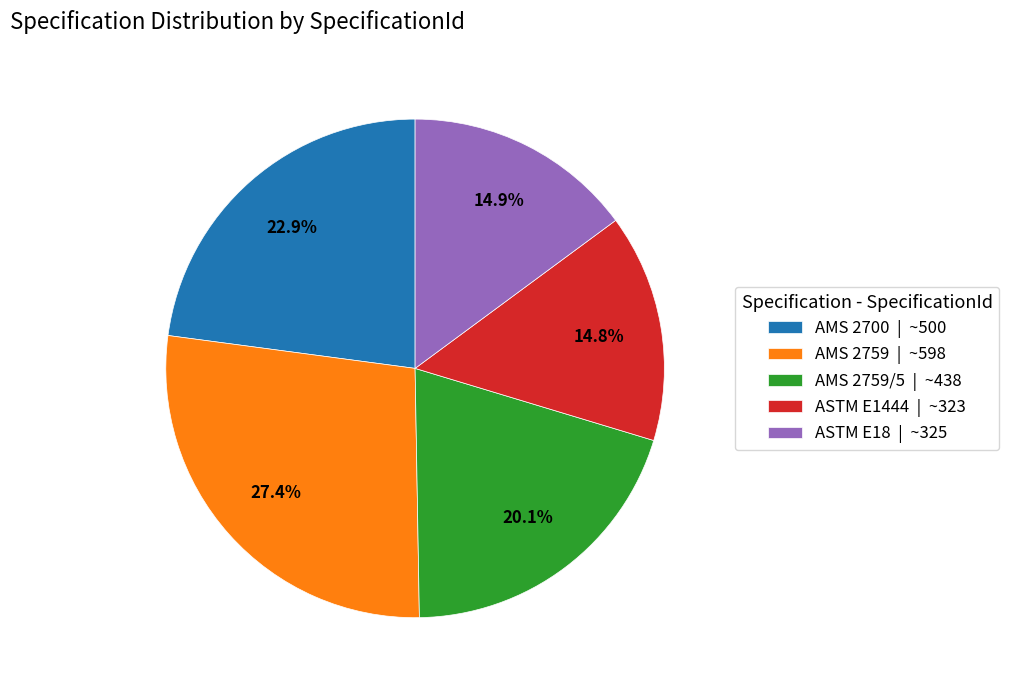

Which slice is the largest?

AMS 2759 | ~598